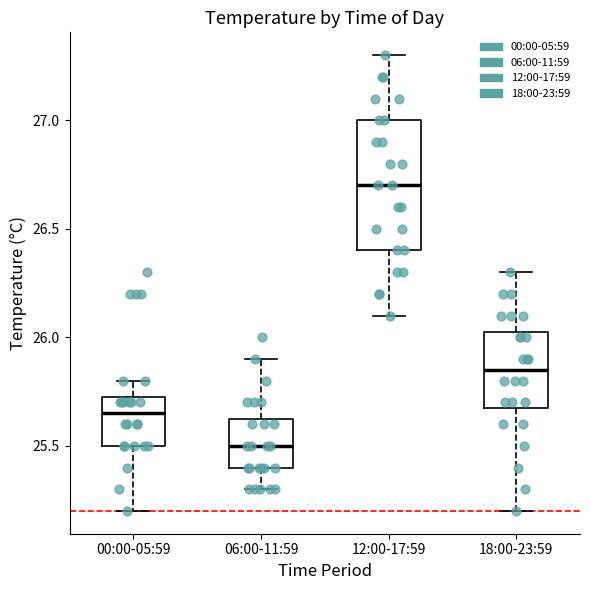

Where does the upper whisker of the box for 18:00-23:59 end on the y-axis? The values are not printed on the chart, so give them approximately, as read against the axis.

26.30